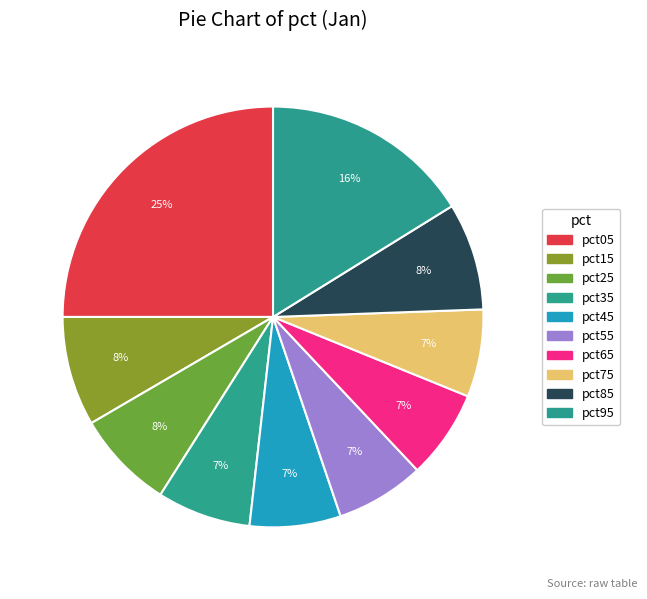

The pct45 slice represents 7% of the pie. True or false?

True